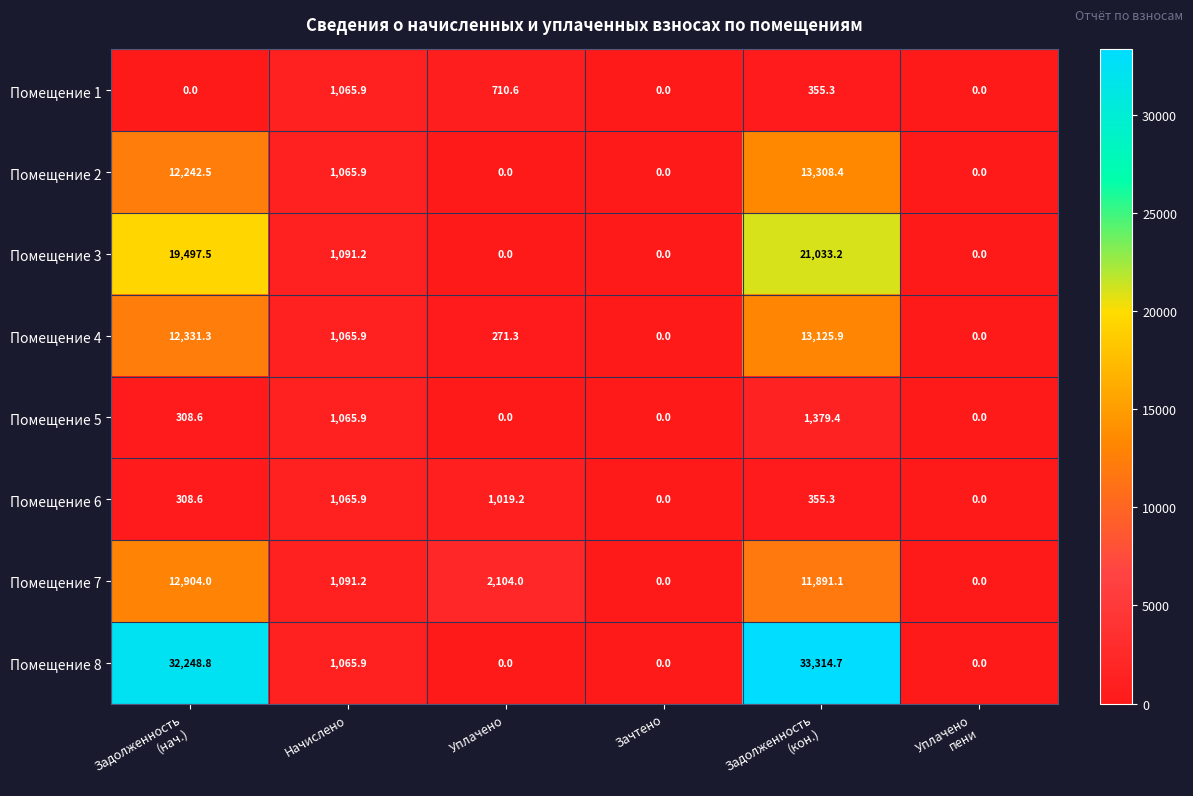

Is it true that Помещение 7 equals 2104.0 at Уплачено?

True